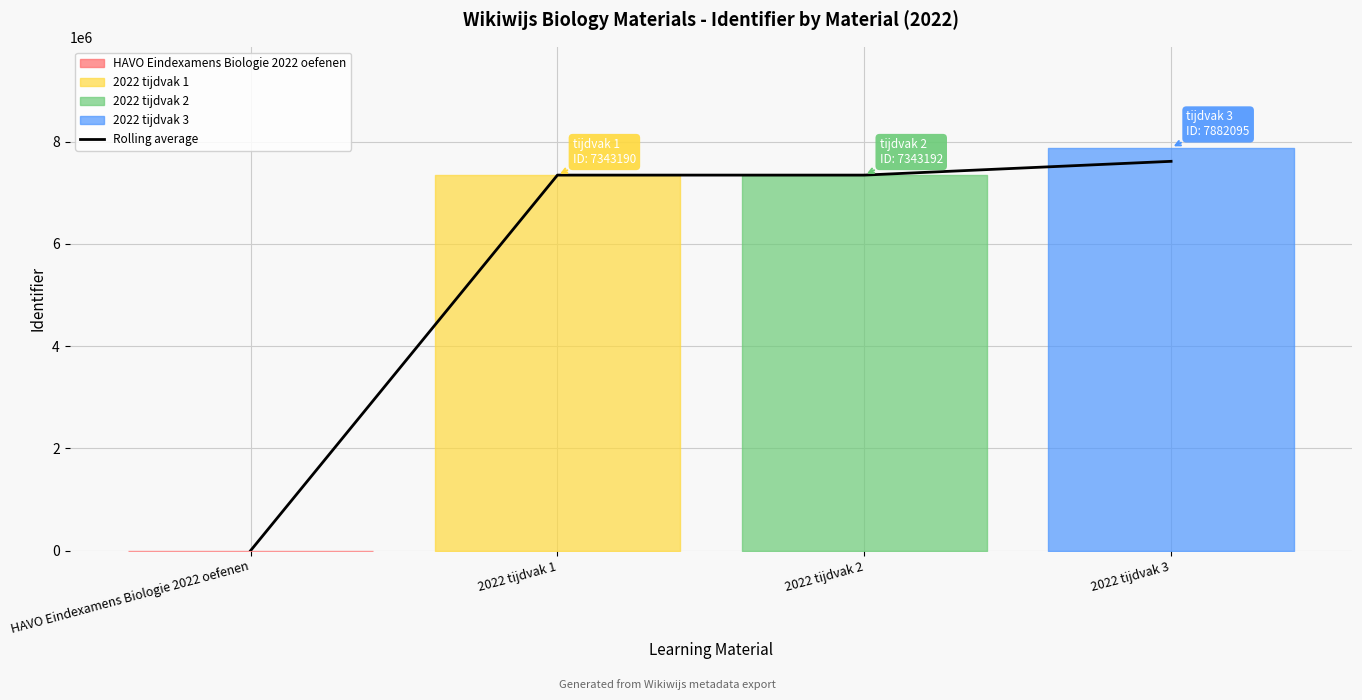

How many lines are shown in the chart?

1